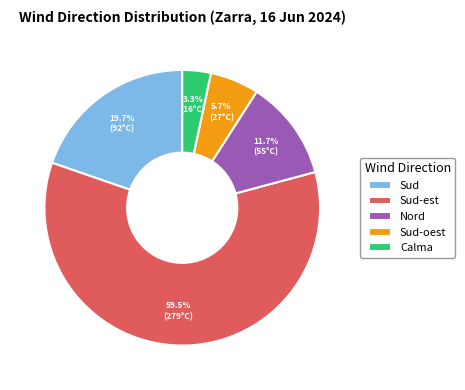

True or false: Calma accounts for 16% of the total.

False